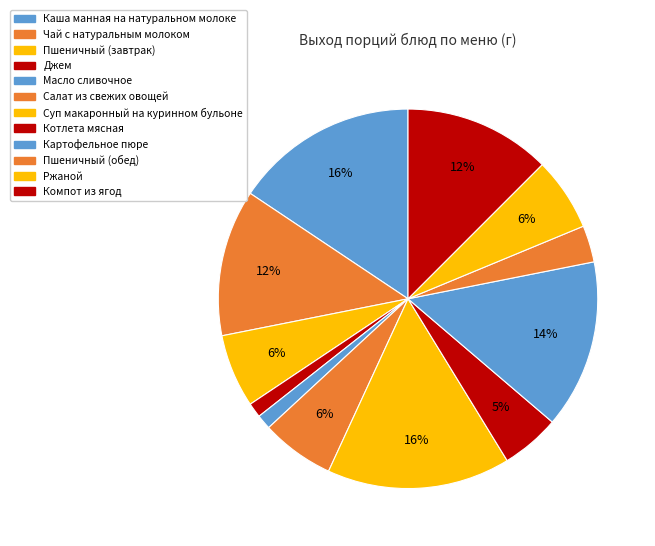

Count the number of slices in the pie.

12